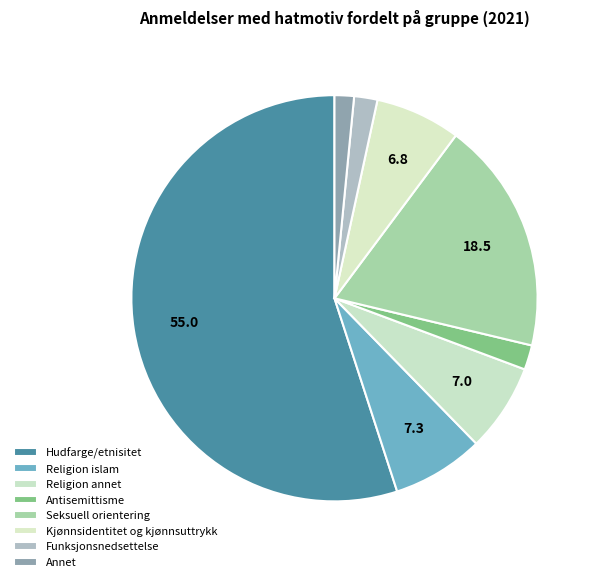

Count the number of slices in the pie.

8